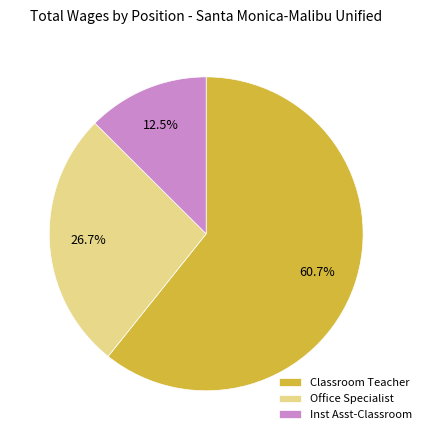

Is there any slice that represents more than half of the pie?

Yes